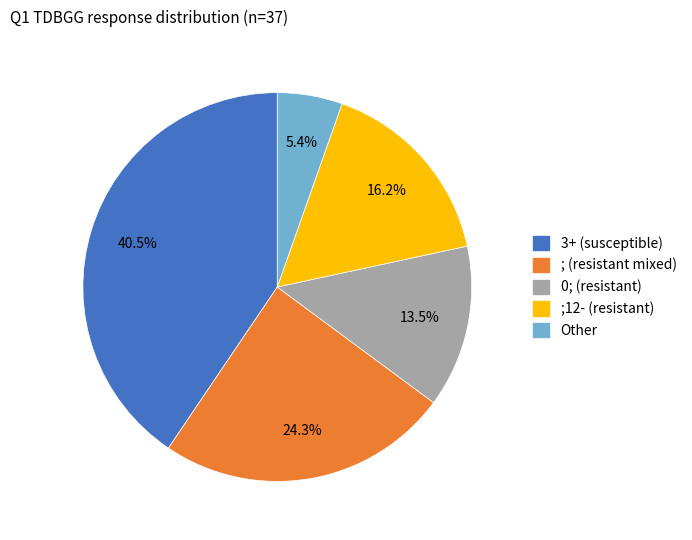

Does any single category account for the majority?

No